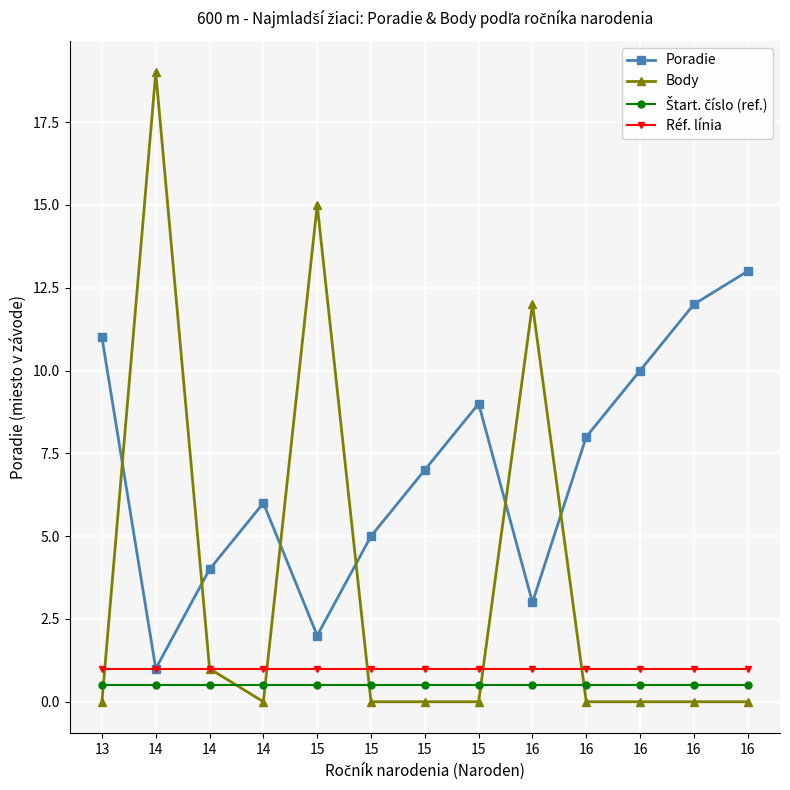

How many lines are shown in the chart?

4